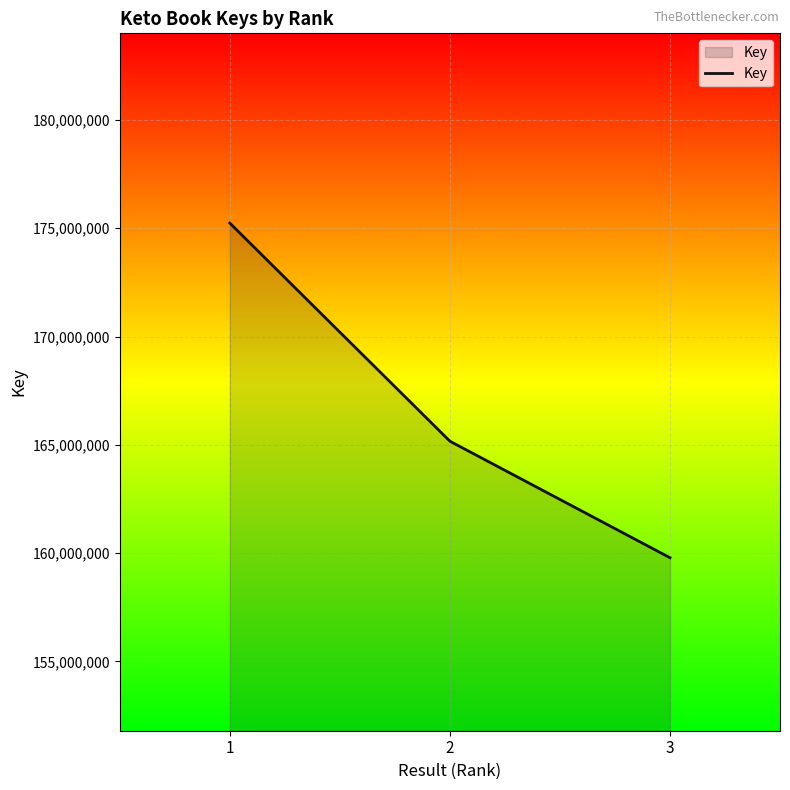

Where is the data nearest to the value 167512634?

2